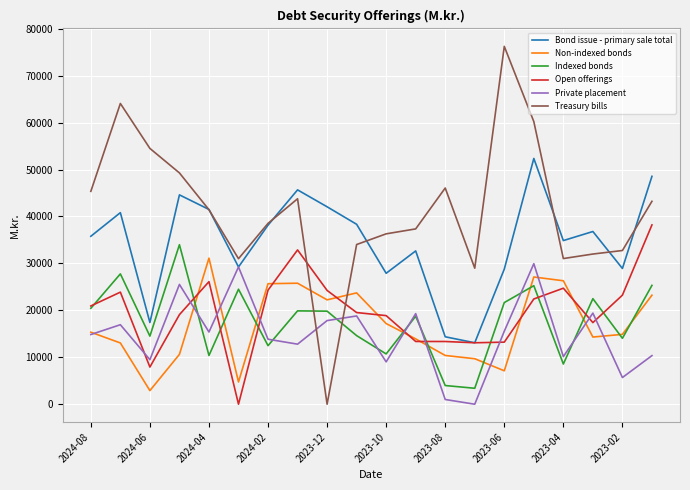

What is the highest value of the Bond issue - primary sale total series?

52367